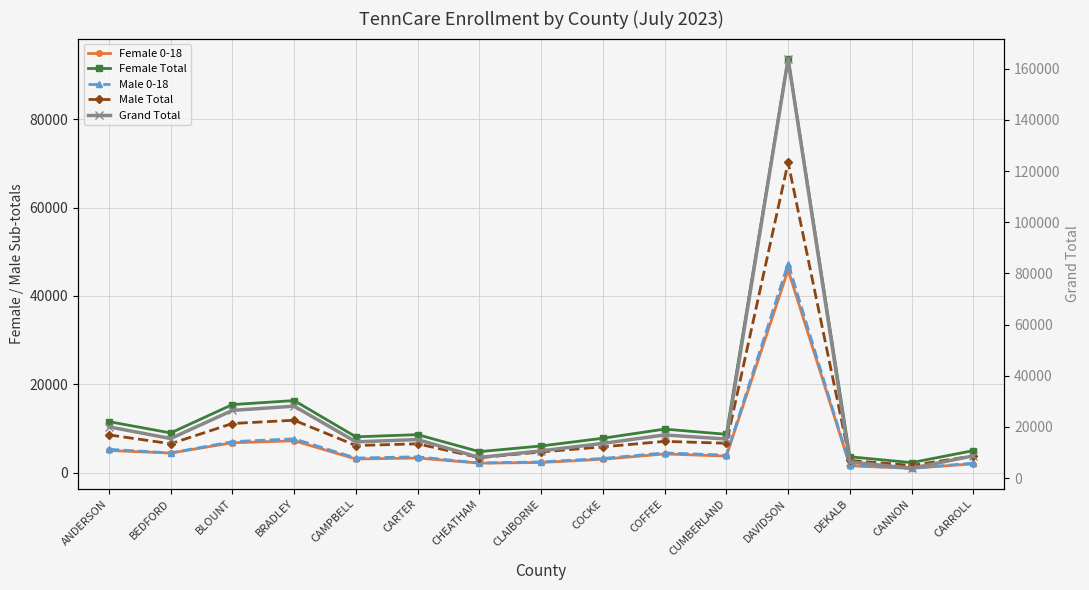

How many interior local peaks does the Male 0-18 series have?

4